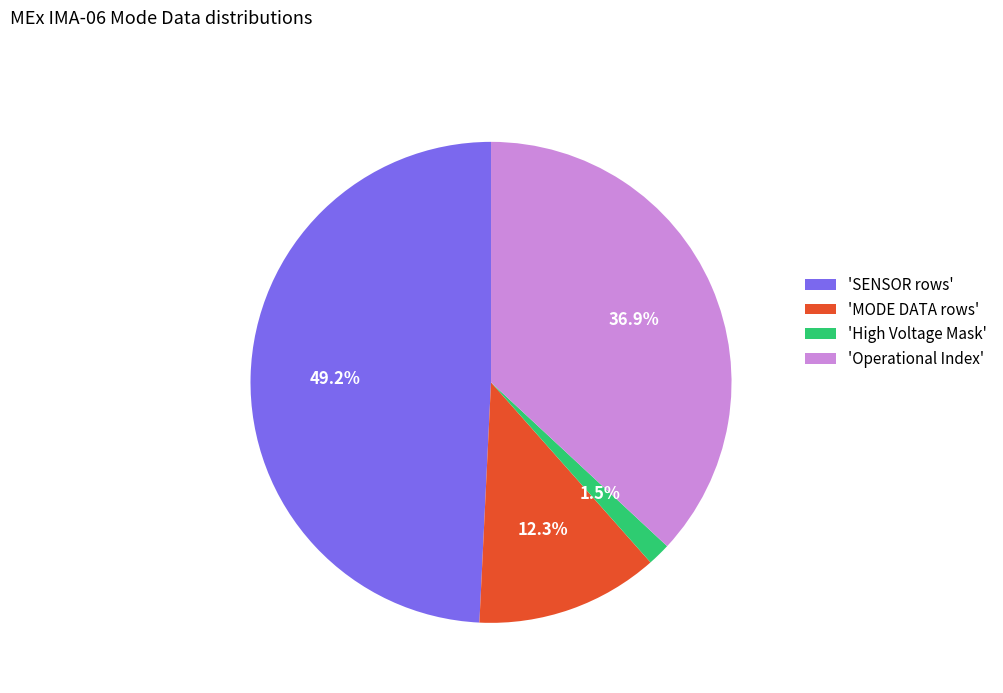

To the nearest percent, what is the difference between the largest and smallest slice percentages?

48%